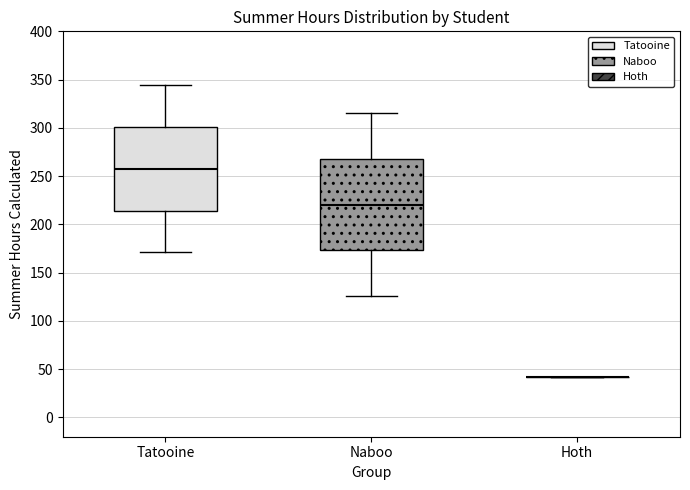

Reading left to right, read every box against the y-axis: the position of its median line, the range the box covers, and the ends of its whiskers. The values are not printed on the chart, so give them approximately, as read against the axis.

Tatooine: median 260, box 215 to 300, whiskers 170 to 345
Naboo: median 220, box 175 to 270, whiskers 125 to 315
Hoth: box collapsed to a line at 40, whiskers 40 to 40